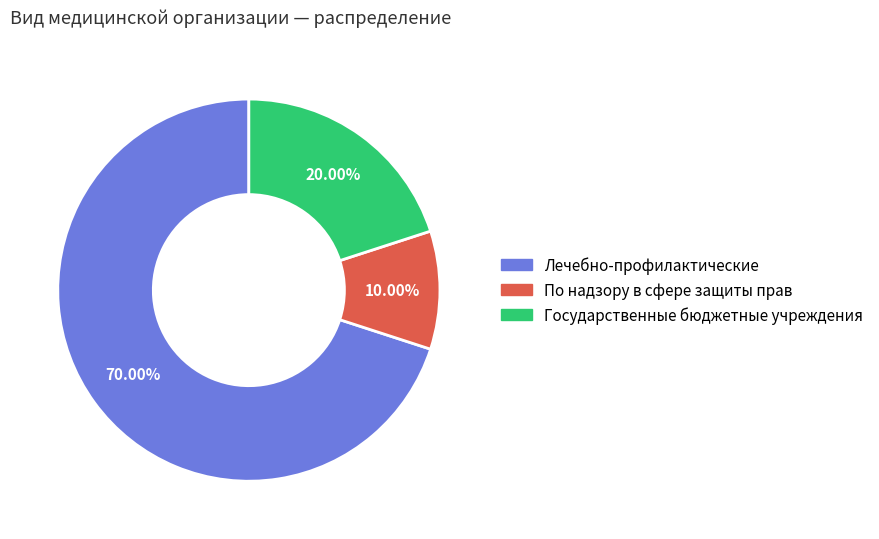

How many slices are in this pie chart?

3